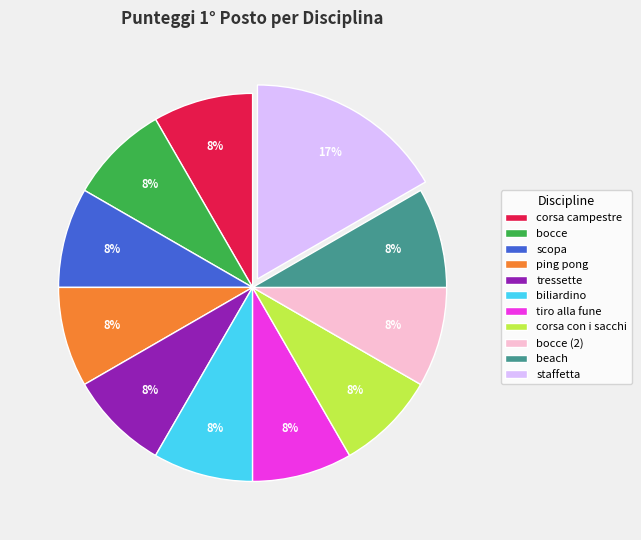

Between staffetta and ping pong, which is larger?

staffetta